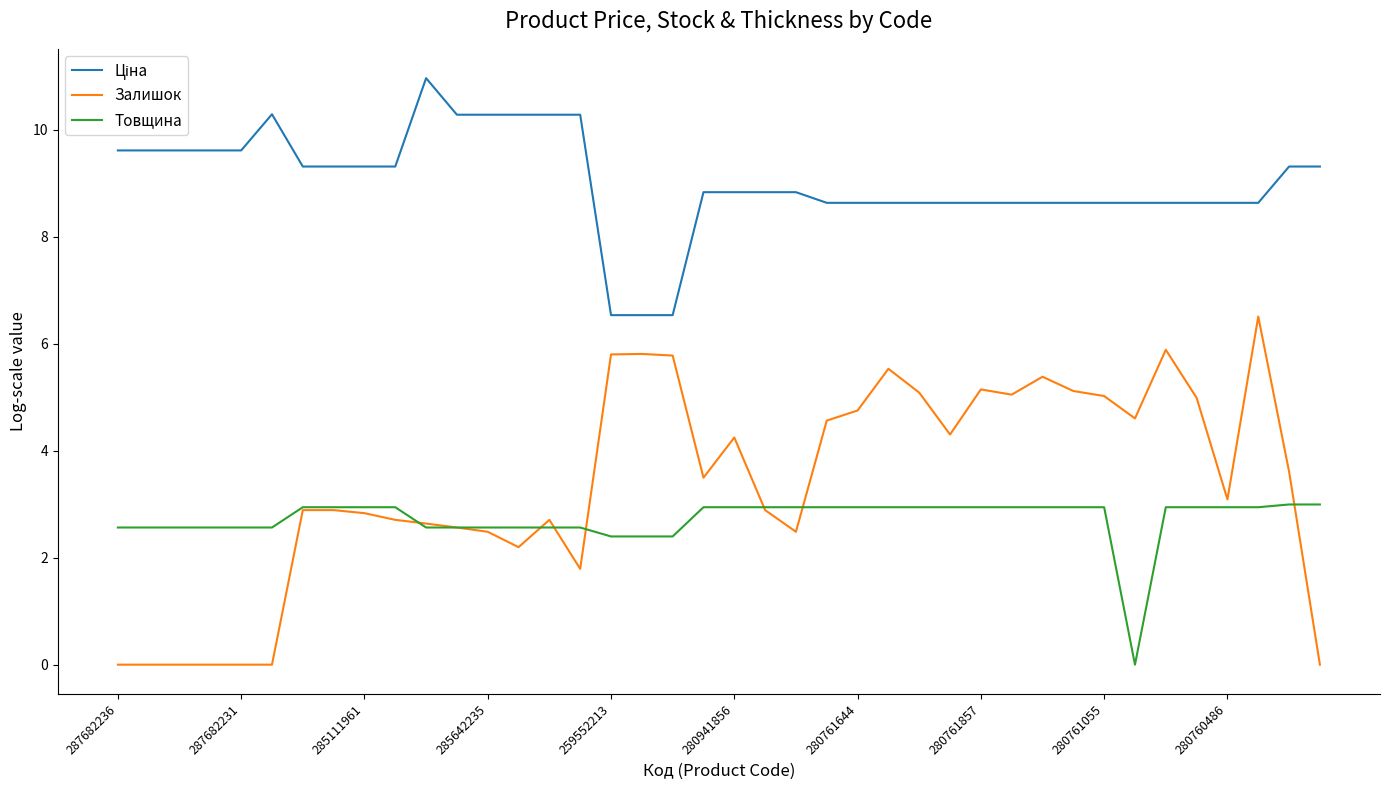

Does the chart have visible grid lines?

No